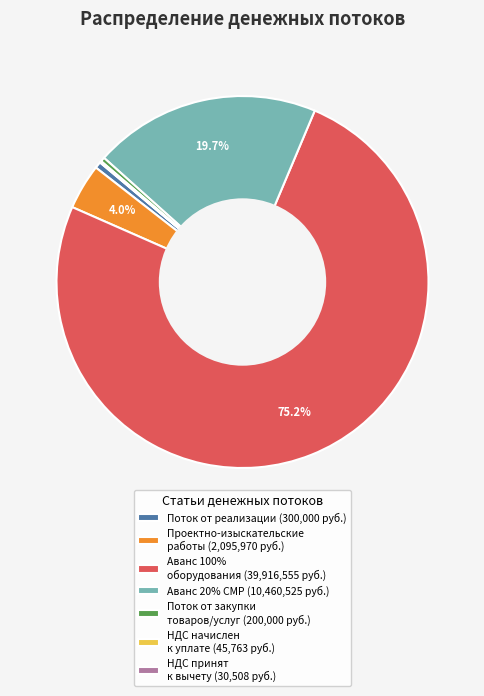

Is the sum of Поток от закупки товаров/услуг (200,000 руб.) and Аванс 20% СМР (10,460,525 руб.) greater than half?

No